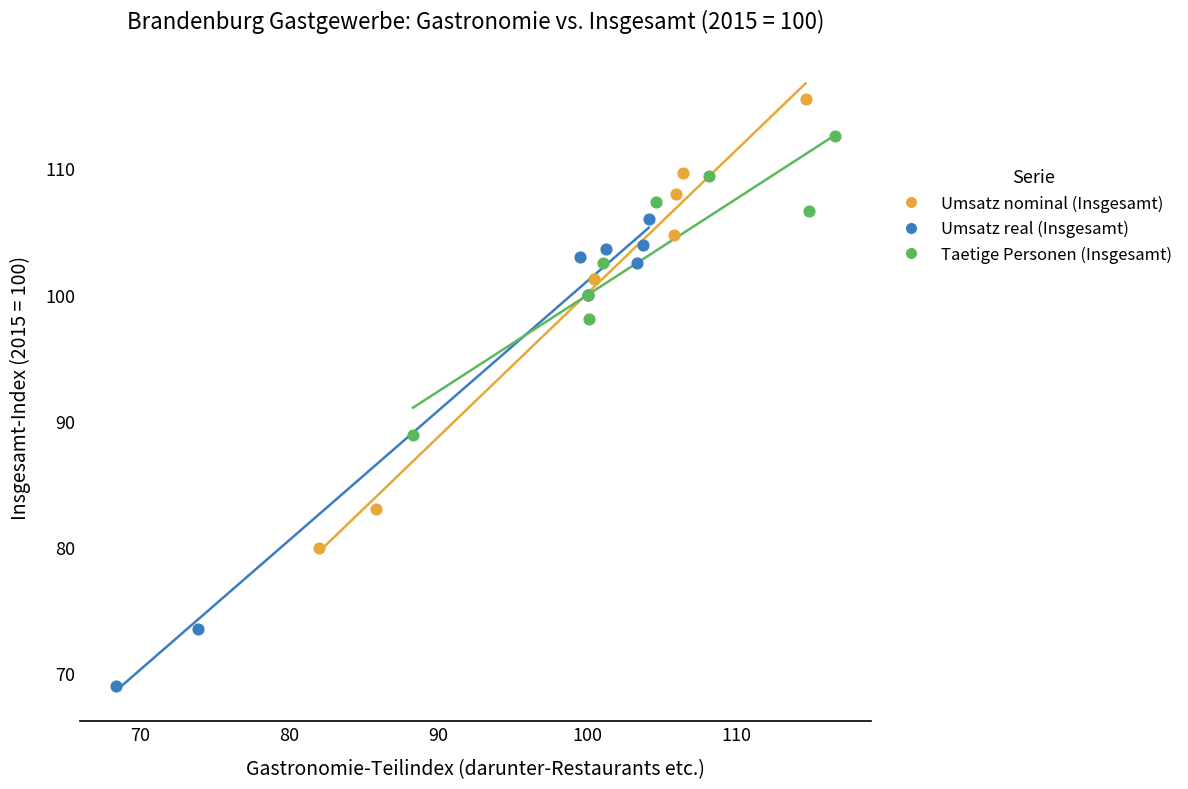

Which series has the largest Y range (max minus min)?

Umsatz real (Insgesamt)